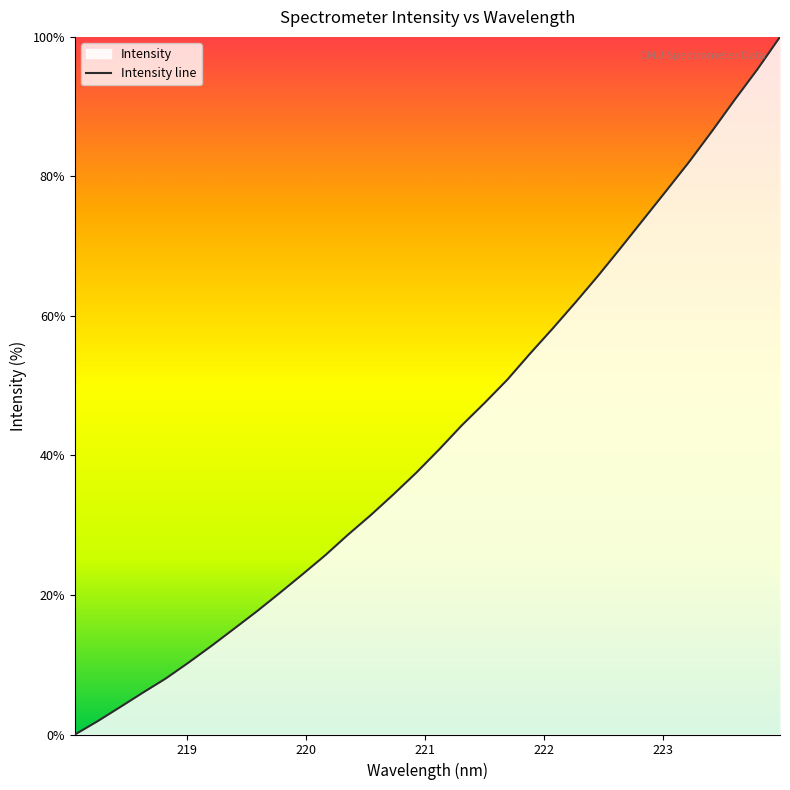

What is the change in value from 221.4993 to 222.6447?

+22.3